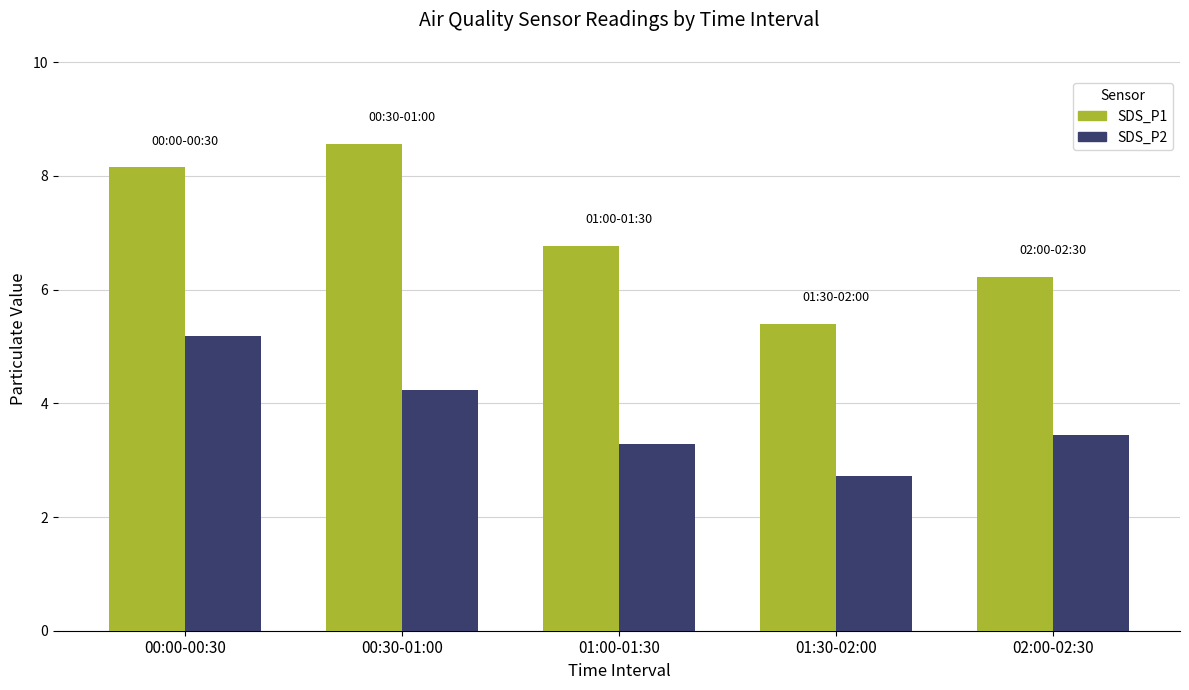

Reading left to right, list all the values displayed in this chart.

SDS_P1: 00:00-00:30=8.2	00:30-01:00=8.6	01:00-01:30=6.8	01:30-02:00=5.4	02:00-02:30=6.2
SDS_P2: 00:00-00:30=5.2	00:30-01:00=4.2	01:00-01:30=3.3	01:30-02:00=2.7	02:00-02:30=3.5